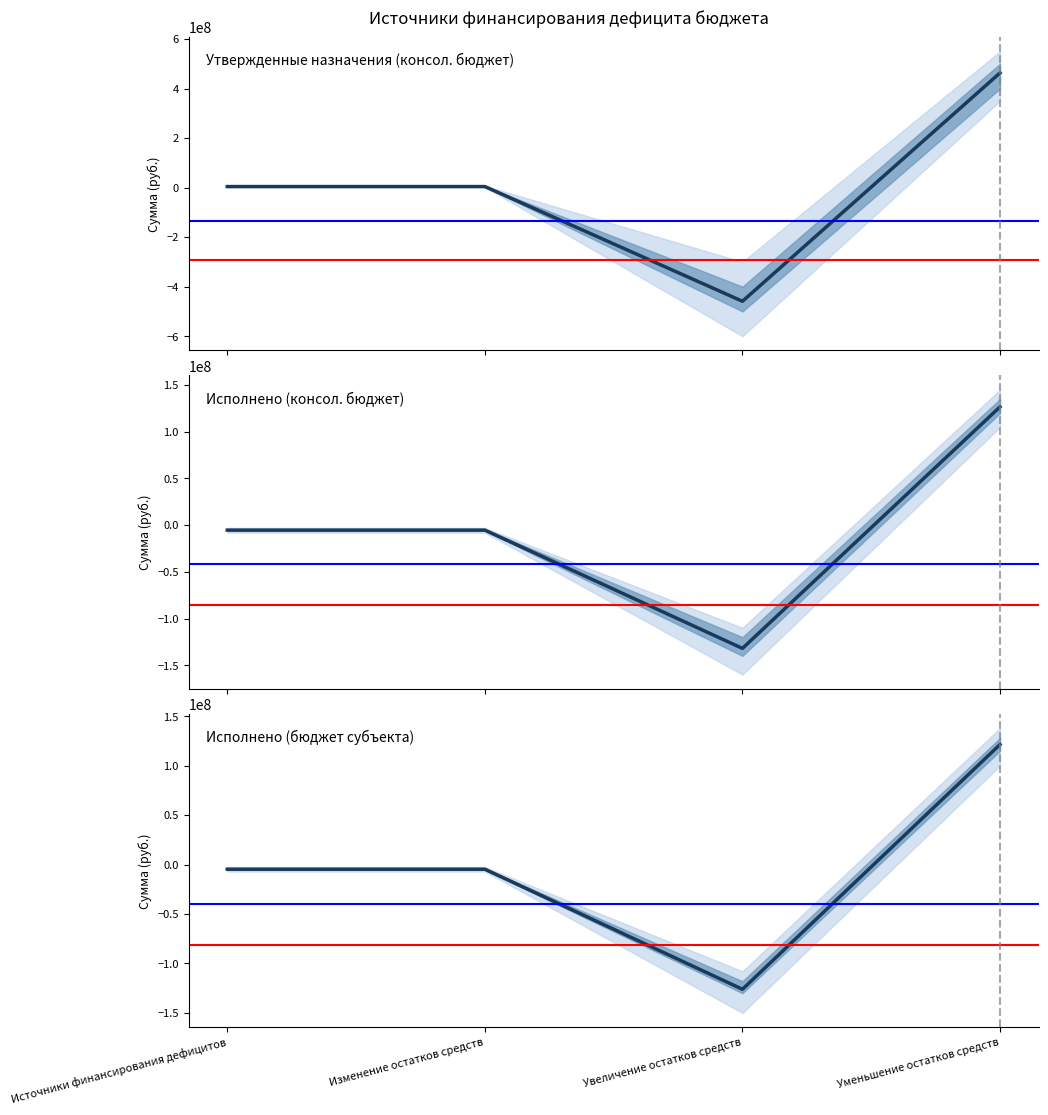

What is the label of the 2nd point from the right?

Увеличение остатков средств